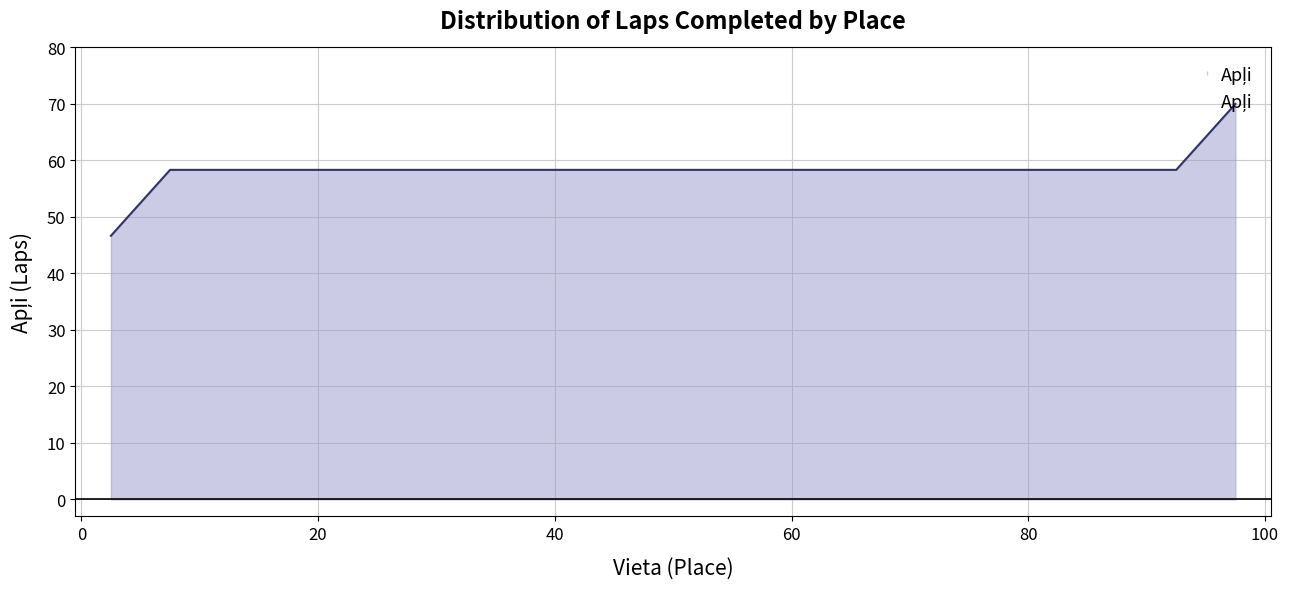

How many values are below 58?

1